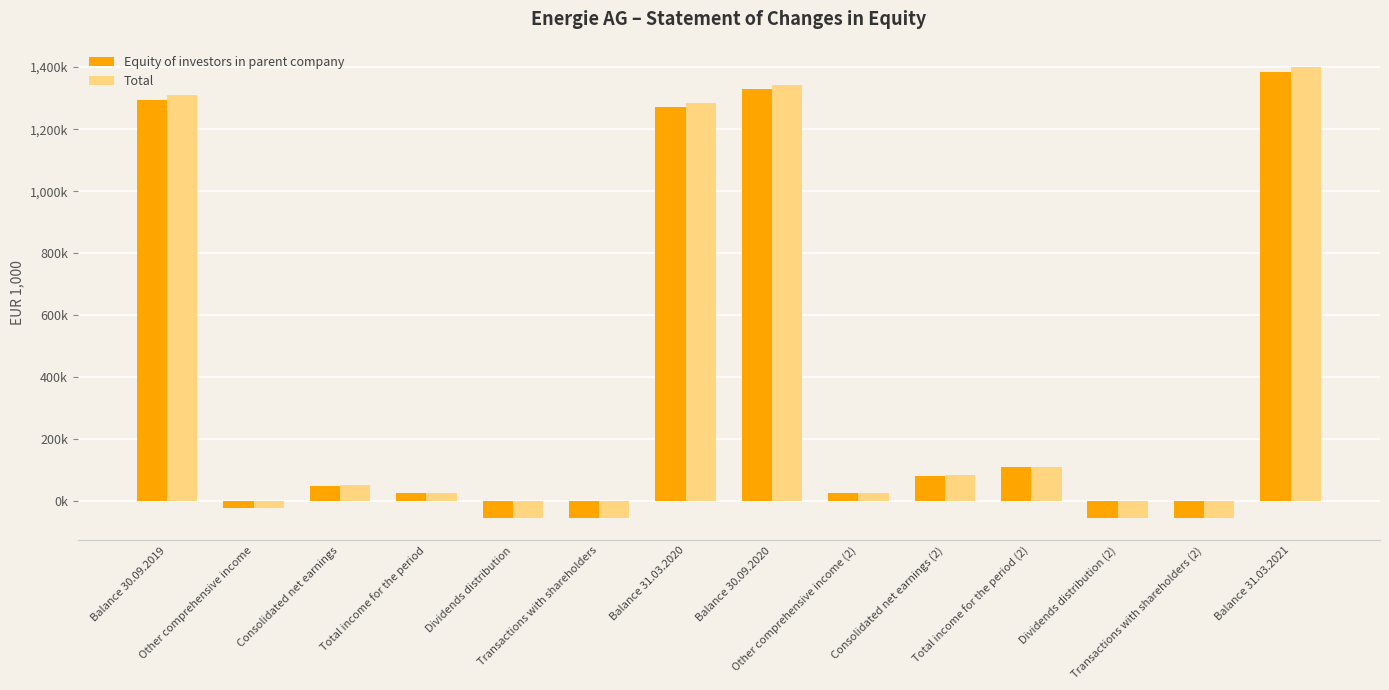

Reading left to right, list all the values displayed in this chart.

Equity of investors in parent company: 1295551.2	-22394.0	49892.5	27498.5	-53193.3	-53203.0	1269846.7	1328359.2	27117.7	82637.5	109755.2	-53192.3	-53210.7	1384903.7
Total: 1310338.6	-23092.8	50768.9	27676.1	-53979.1	-53979.9	1284034.8	1342969.5	27685.3	83414.6	111099.9	-53593.2	-53611.6	1400457.8